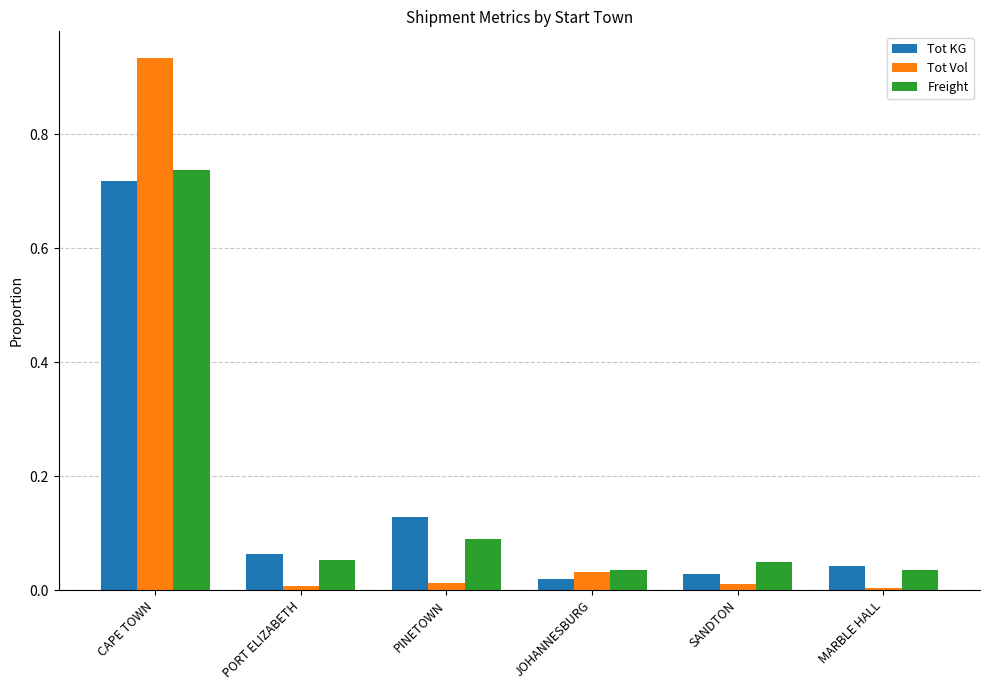

What is the average value of the Freight series?

0.2